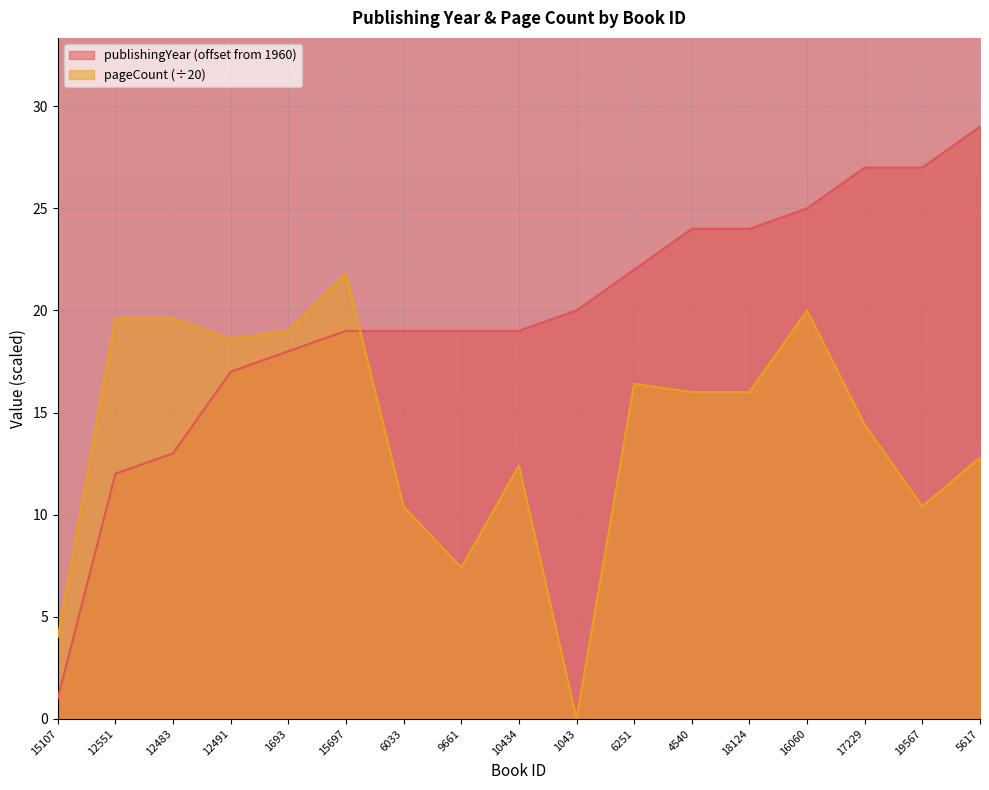

Rank the categories by publishingYear value from highest to lowest.

5617, 17229, 19567, 16060, 4540, 18124, 6251, 1043, 15697, 6033, 9661, 10434, 1693, 12491, 12483, 12551, 15107